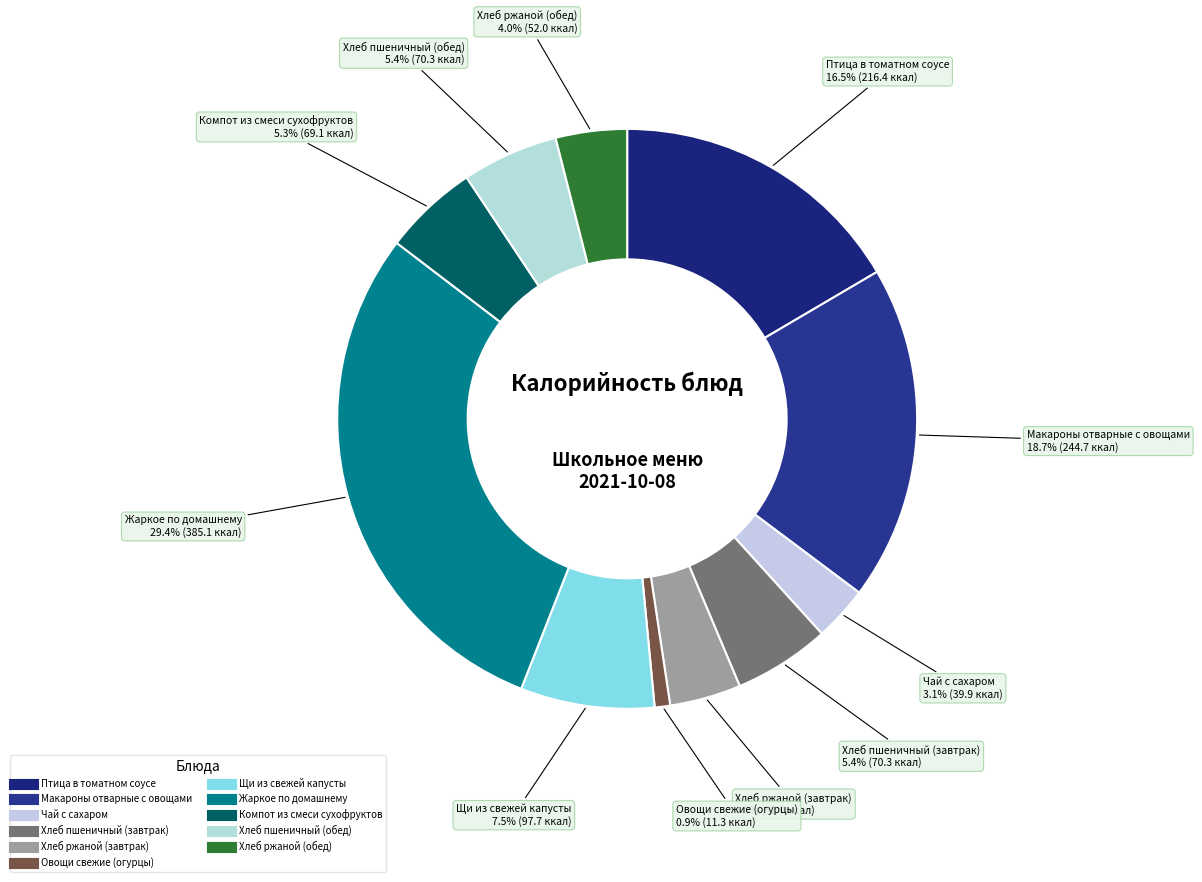

To the nearest percent, what is the difference between the Щи из свежей капусты and Хлеб пшеничный (обед) slice percentages?

2%